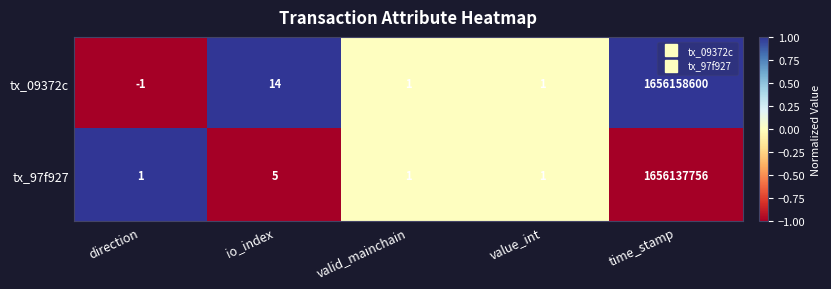

What is the spread (max minus min) of values at io_index?

9